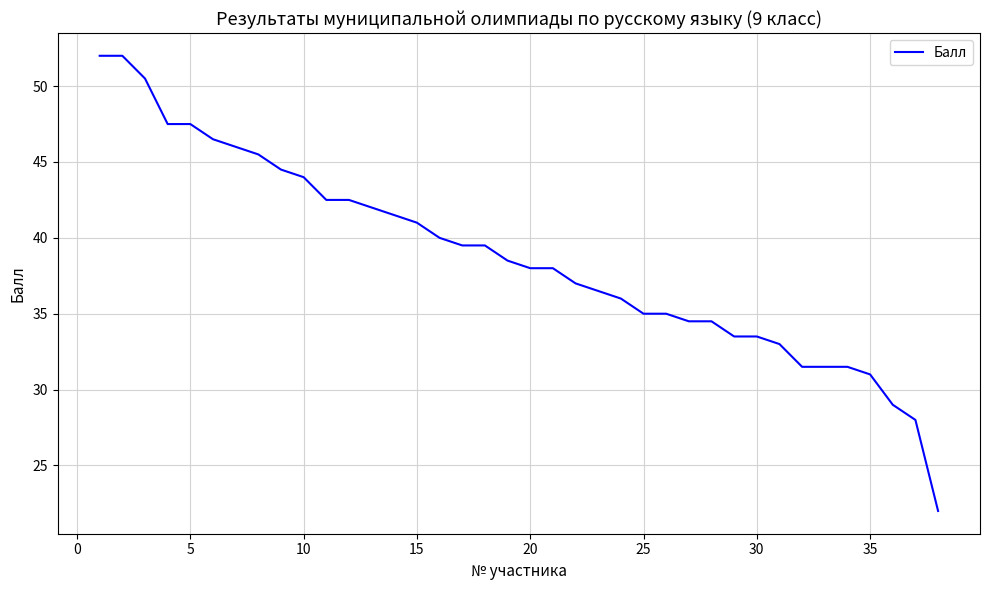

What is the smallest value displayed?

22.0